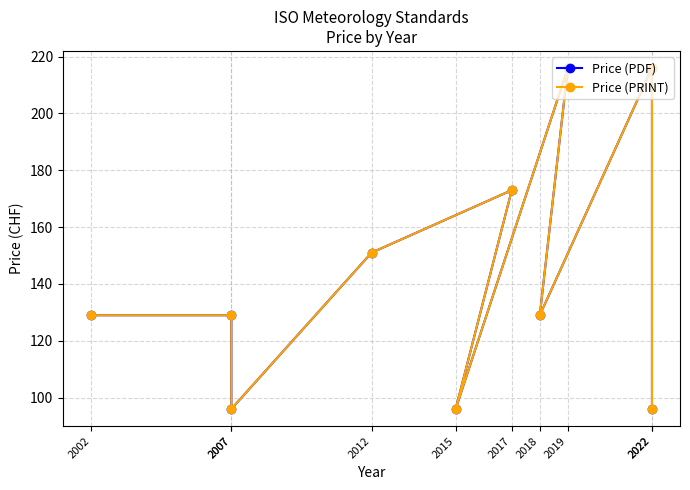

At which category does Price (PRINT) reach its first local valley?

2007